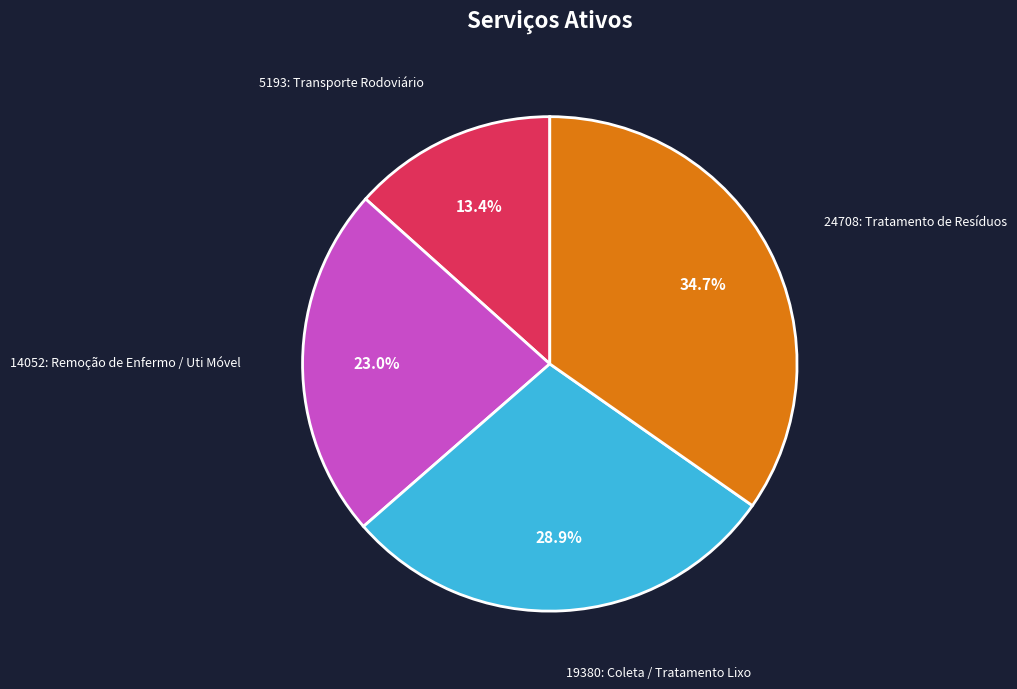

What is the ratio of the value at 19380: Coleta / Tratamento Lixo to the value at 14052: Remoção de Enfermo / Uti Móvel?

1.3